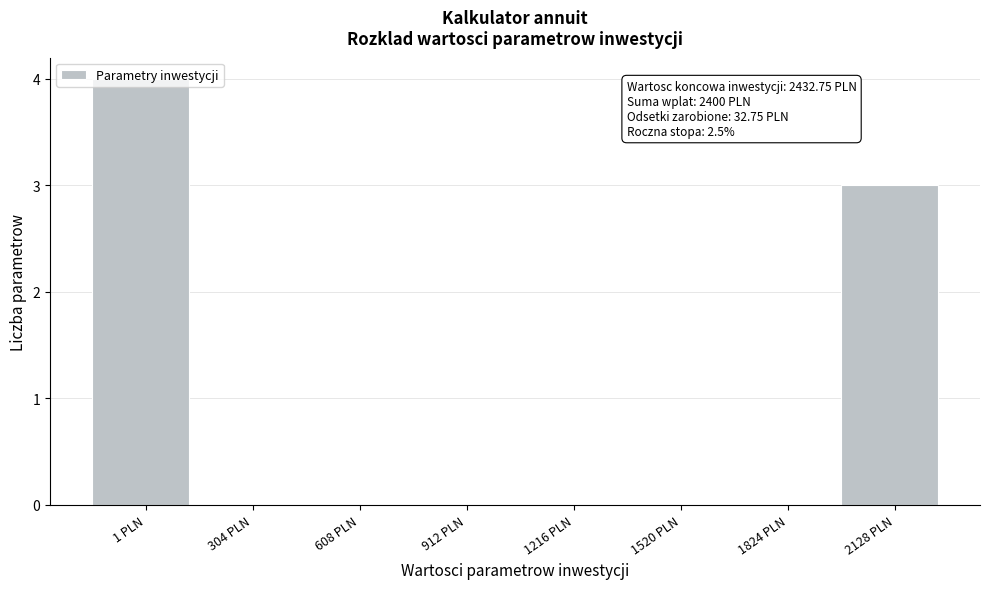

The value at 1216 PLN is -2. True or false?

False